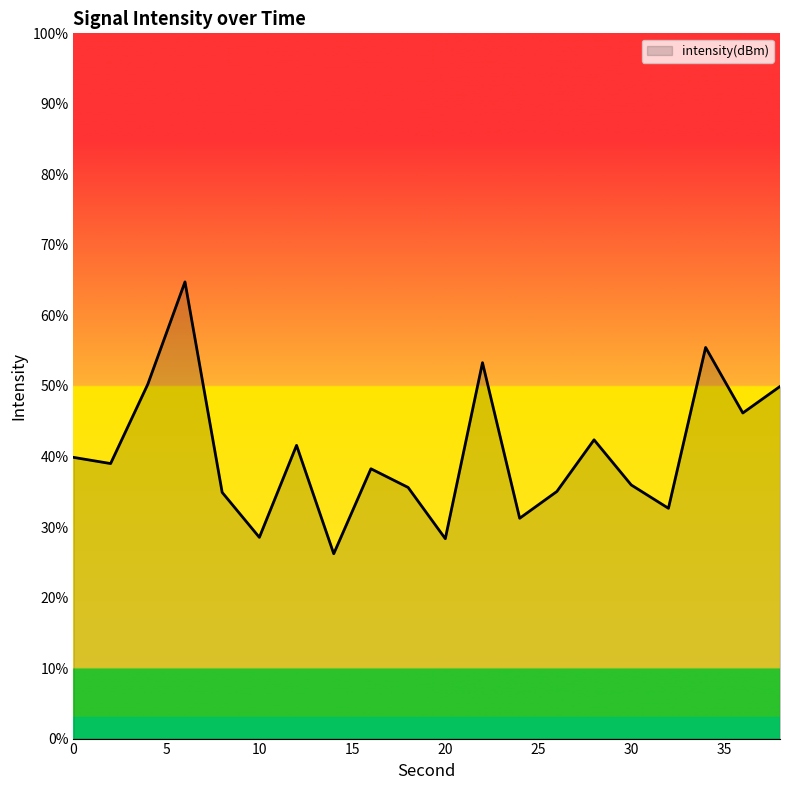

What is the difference between the maximum and minimum values?

38.5